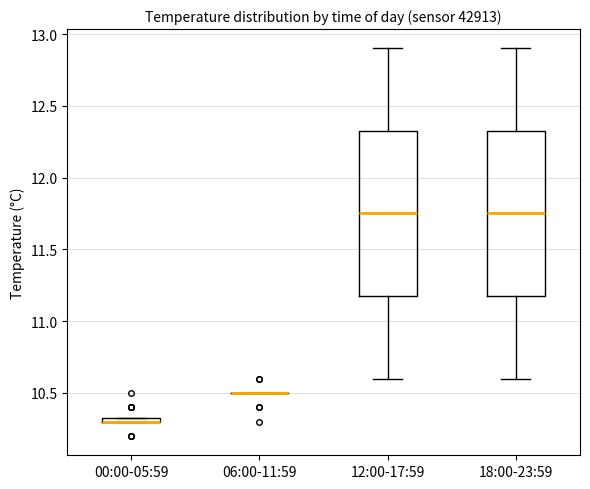

Where is the upper edge of the box for 18:00-23:59 on the y-axis? The values are not printed on the chart, so give them approximately, as read against the axis.

12.35